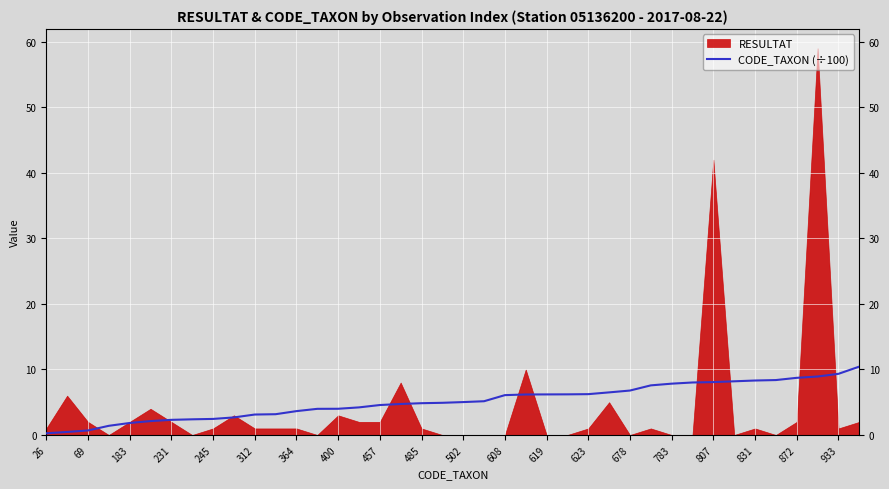

The value of CODE_TAXON (÷100) at 783 is 4.6. True or false?

False